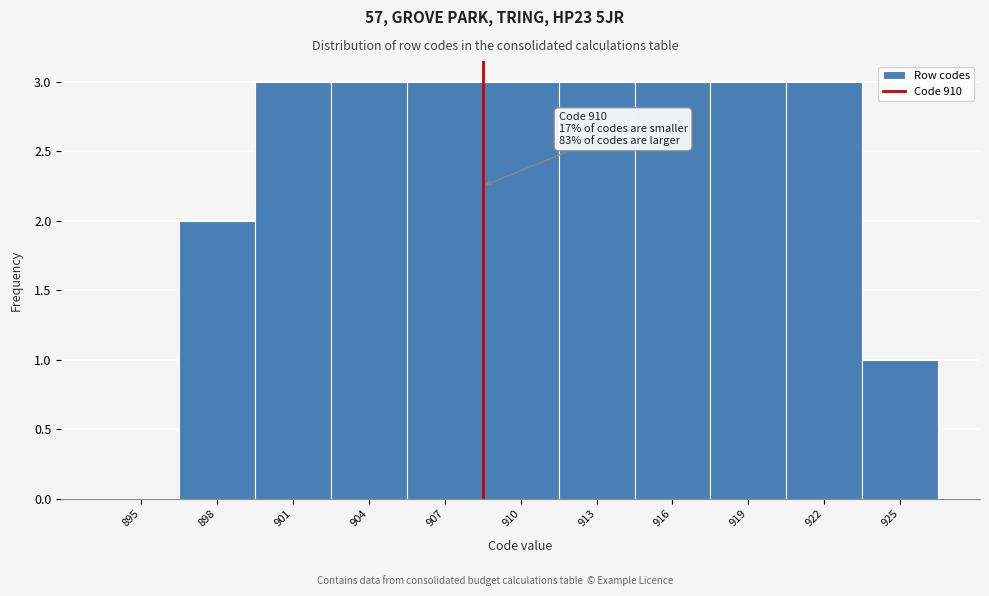

Reading left to right, what are all the values shown in this chart?

895=0	898=2	901=3	904=3	907=3	910=3	913=3	916=3	919=3	922=3	925=1